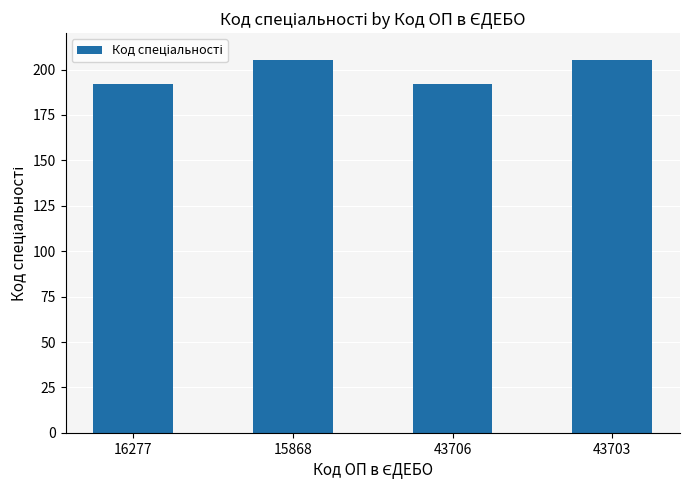

How many categories are shown in the chart?

4